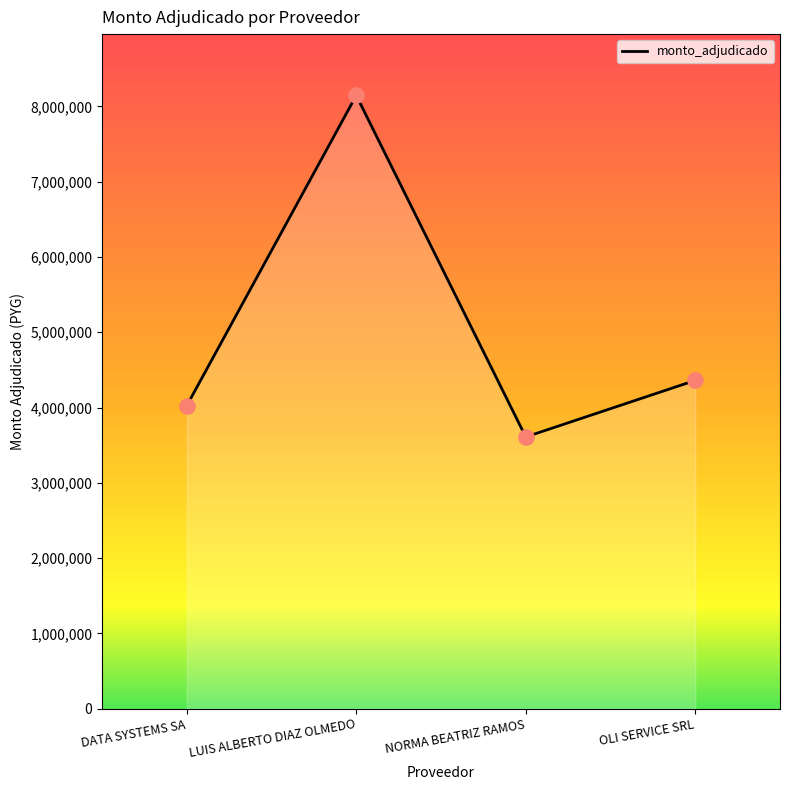

What is the change in value from DATA SYSTEMS SA to LUIS ALBERTO DIAZ OLMEDO?

+4121000